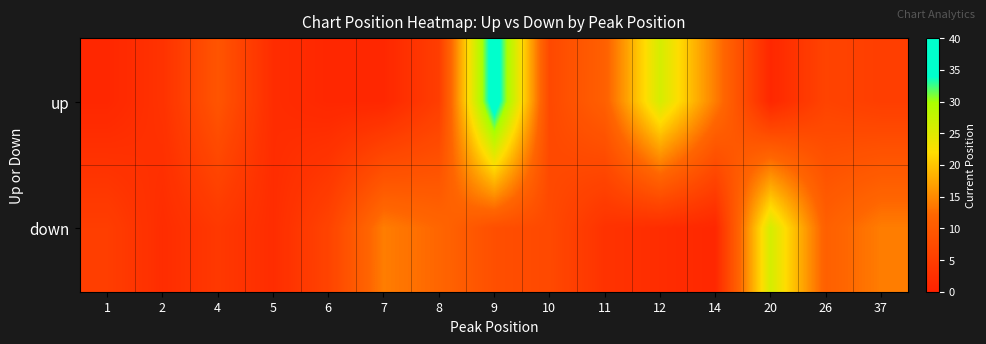

What is the spread (max minus min) of values at 20?

25